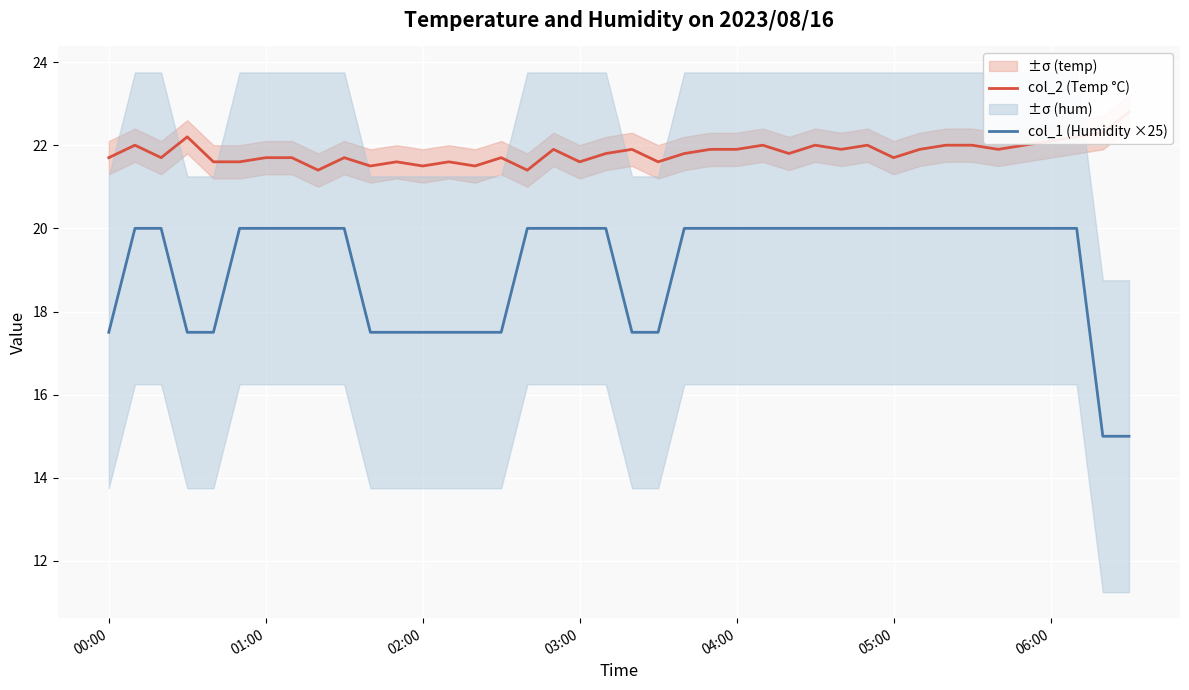

What is the average value of the col_2 (Temp °C) series?

21.8